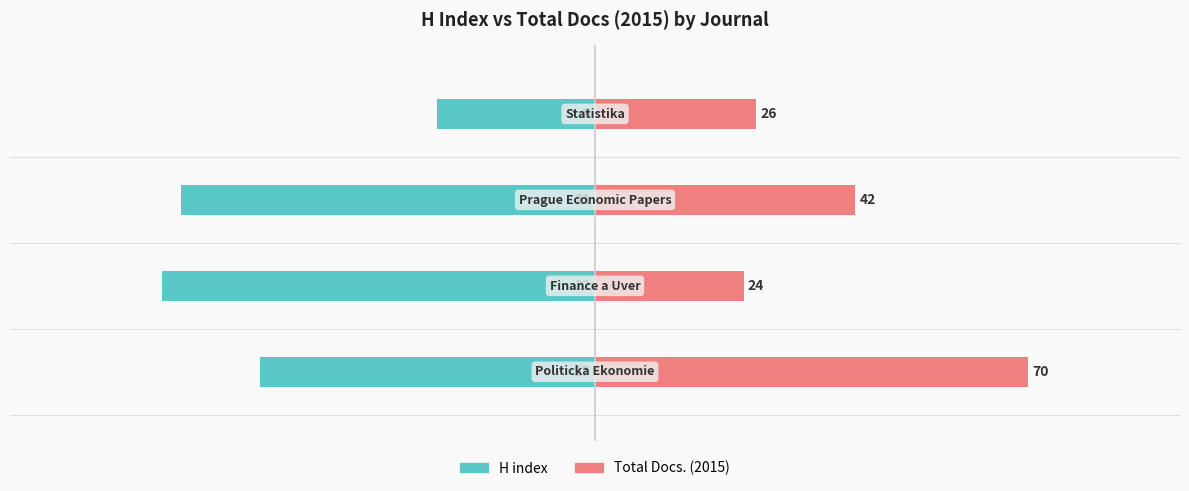

Reading left to right, what are all the values shown in this chart?

H index: -77.3	-100.0	-95.5	-36.4
Total Docs. (2015): 100.0	34.3	60.0	37.1